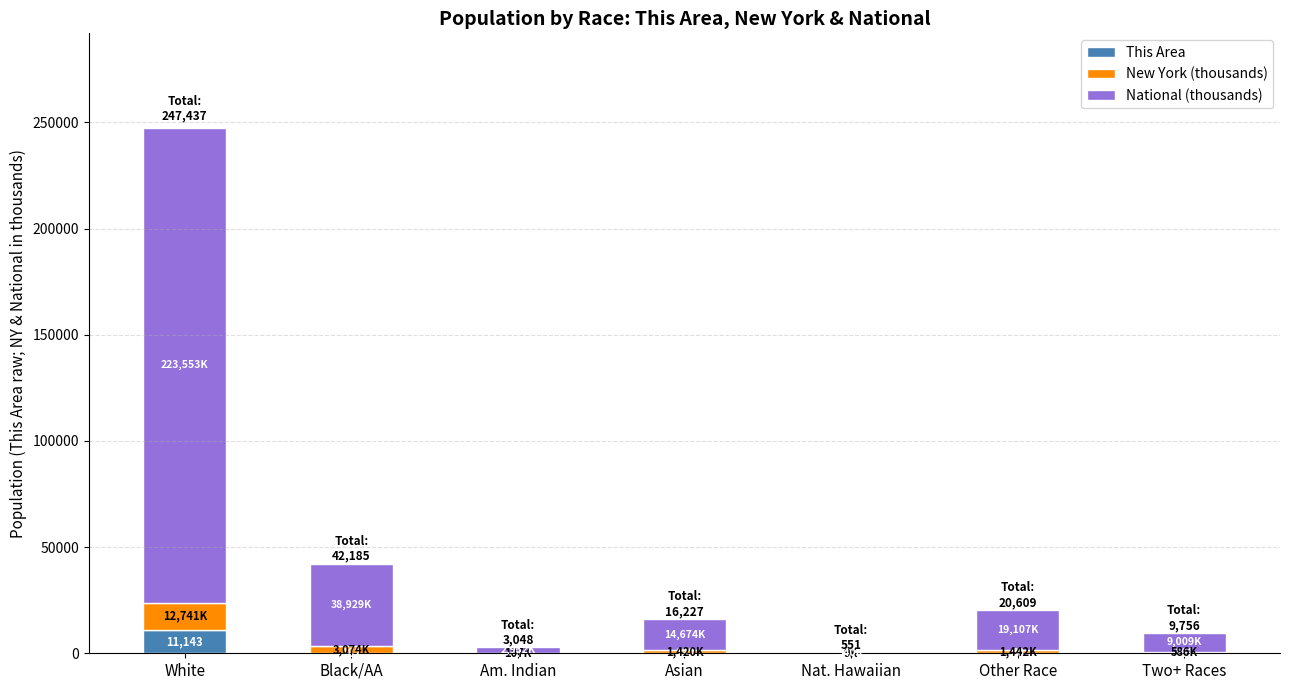

Which category has the highest value in the This Area series?

White